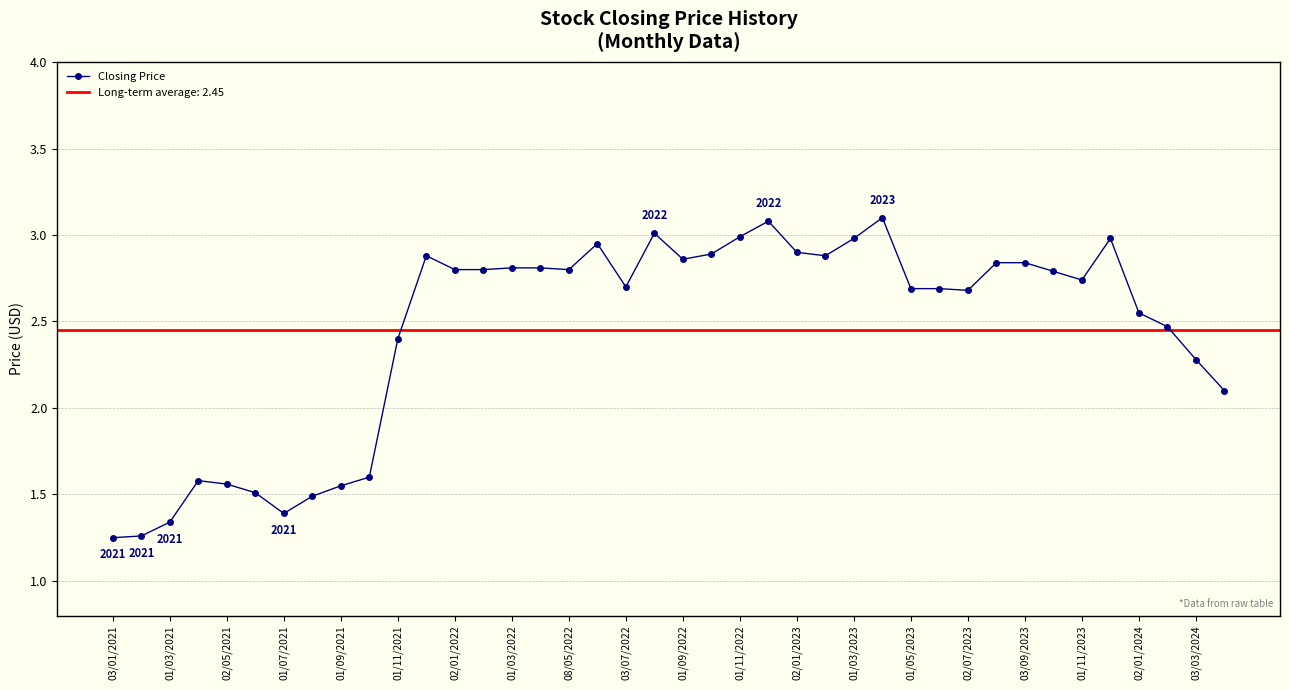

How many interior local valleys (lower than both neighbors) does the data have?

7